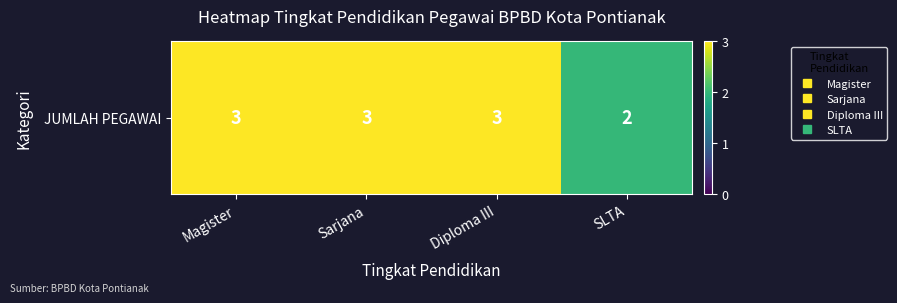

Is it true that the value at Diploma III is 3?

True